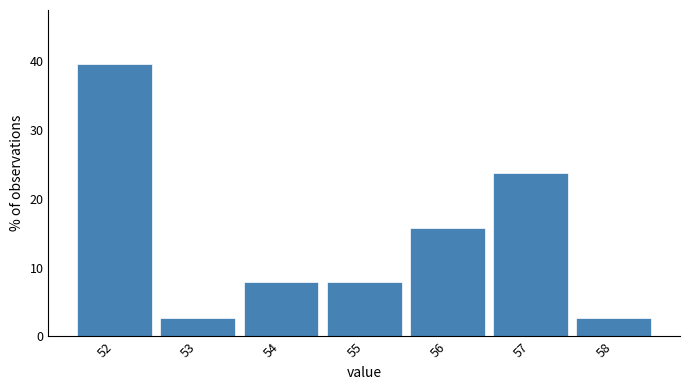

Reading left to right, transcribe this chart: for each bar, give the range it covers on the x-axis and its height. The values are not printed on the chart, so give them approximately, as read against the axis.

51.5 to 52.5: 39
52.5 to 53.5: 3
53.5 to 54.5: 8
54.5 to 55.5: 8
55.5 to 56.5: 16
56.5 to 57.5: 24
57.5 to 58.5: 3